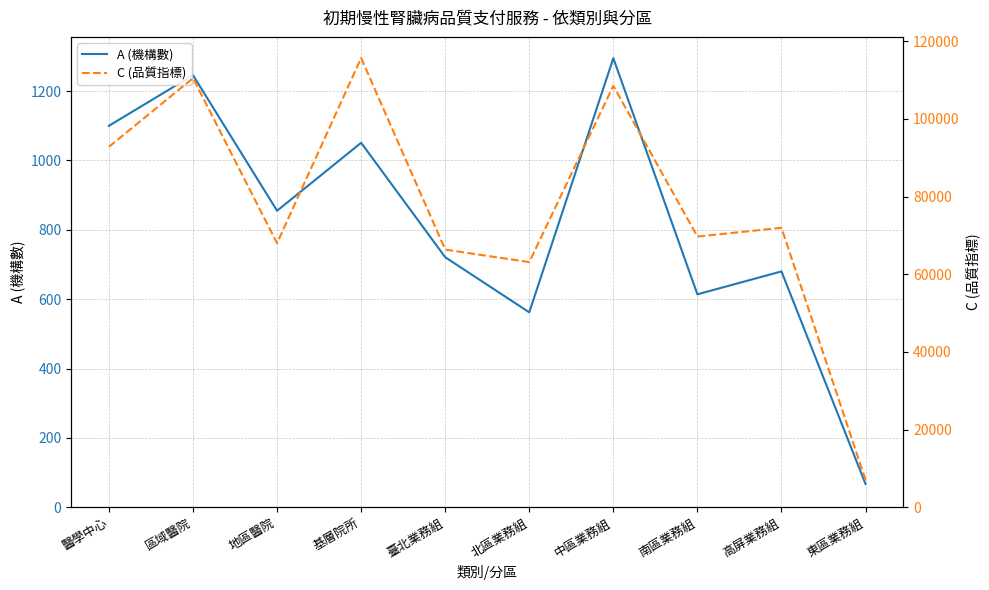

Between 臺北業務組 and 高屏業務組, which series saw the biggest shift?

C (品質指標)